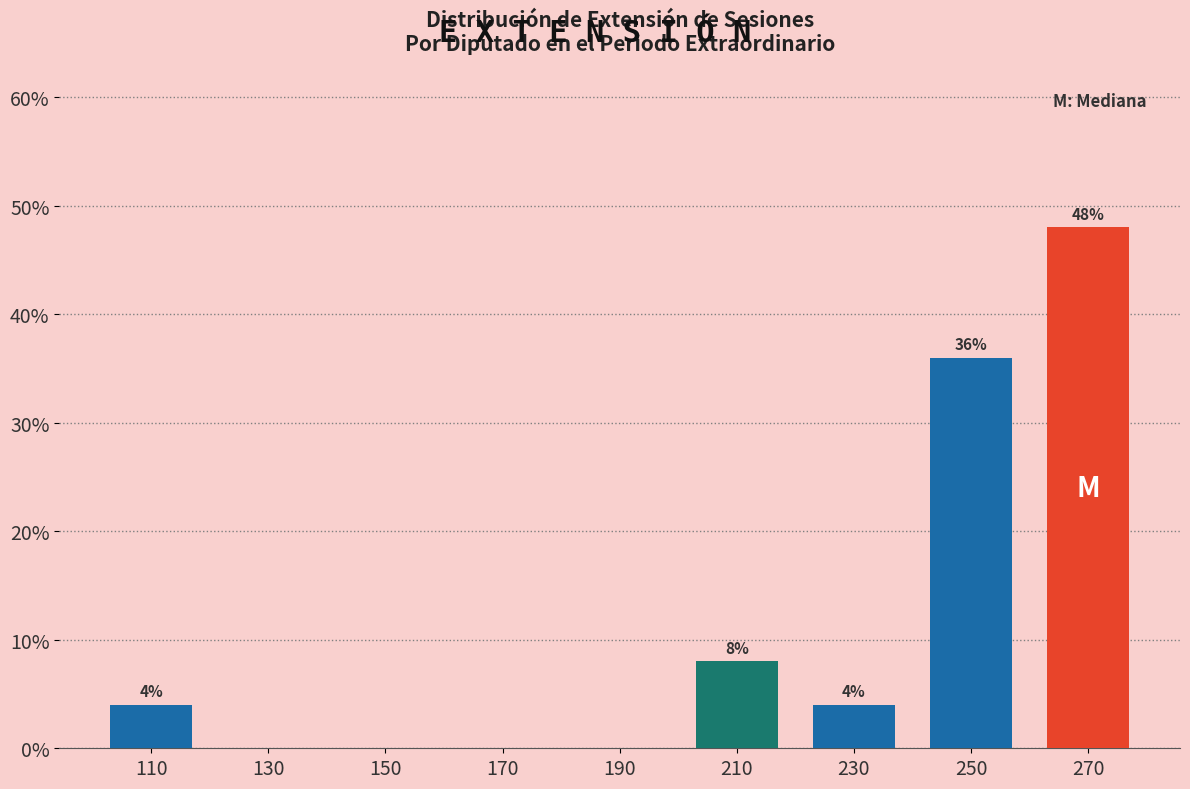

Which range on the x-axis has the tallest bar?

260 to 280